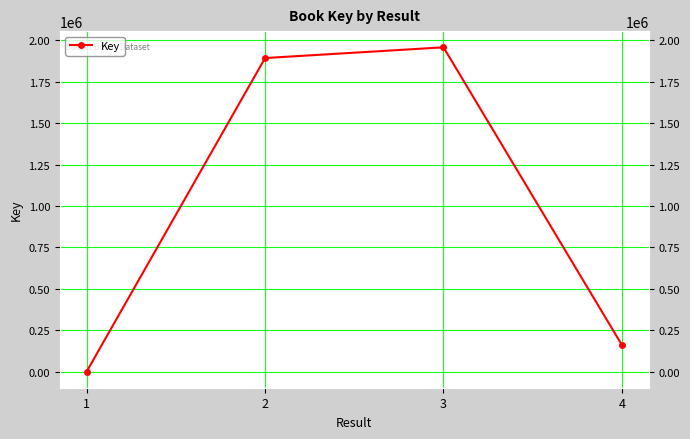

What is the difference between the second highest and minimum values?

1890783